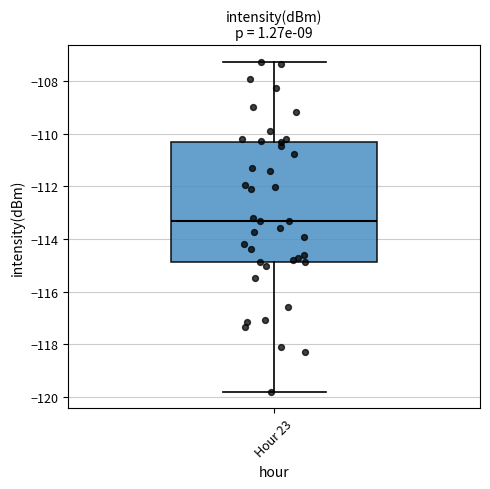

Where does the median line of the box for Hour 23 sit on the y-axis? The values are not printed on the chart, so give them approximately, as read against the axis.

-113.4